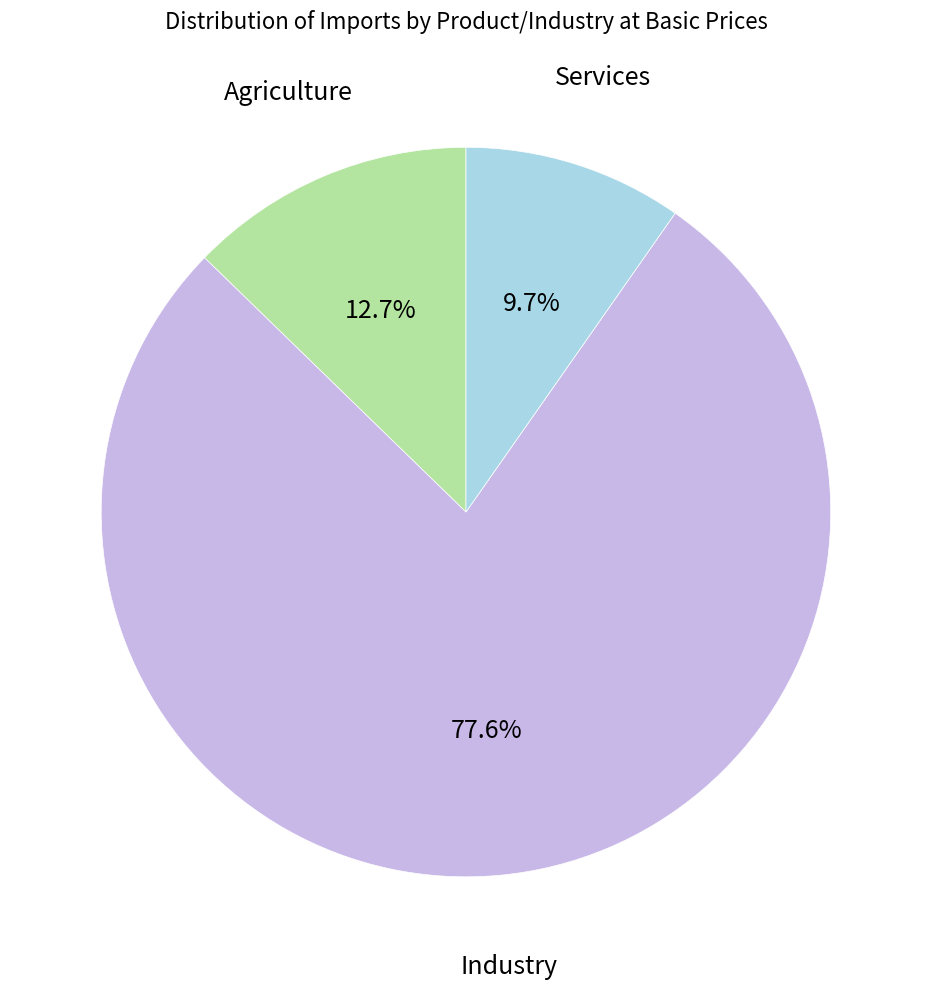

Is there any slice that represents more than half of the pie?

Yes